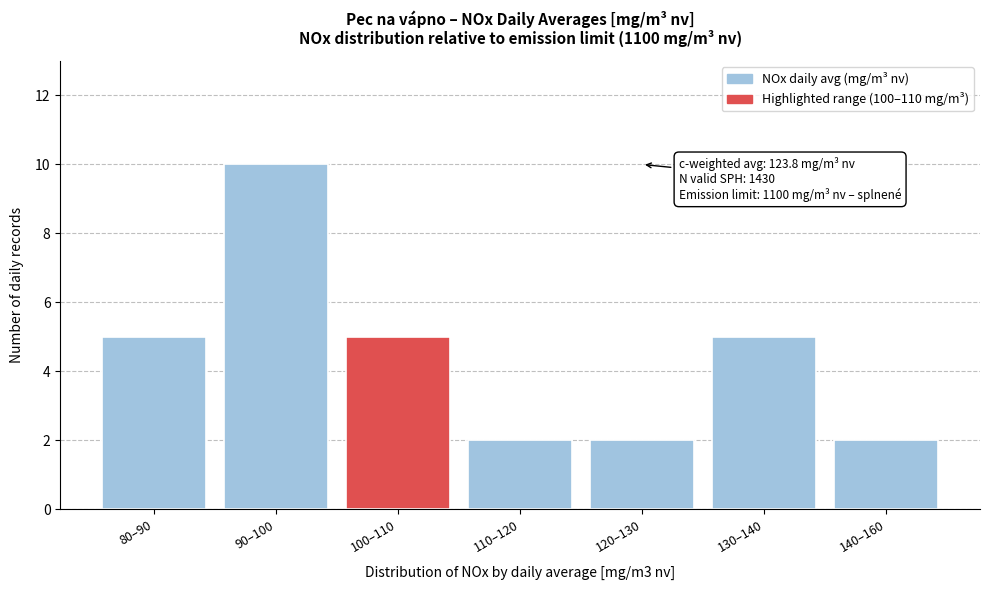

Reading left to right, list all the values displayed in this chart.

80–90=5	90–100=10	100–110=5	110–120=2	120–130=2	130–140=5	140–160=2